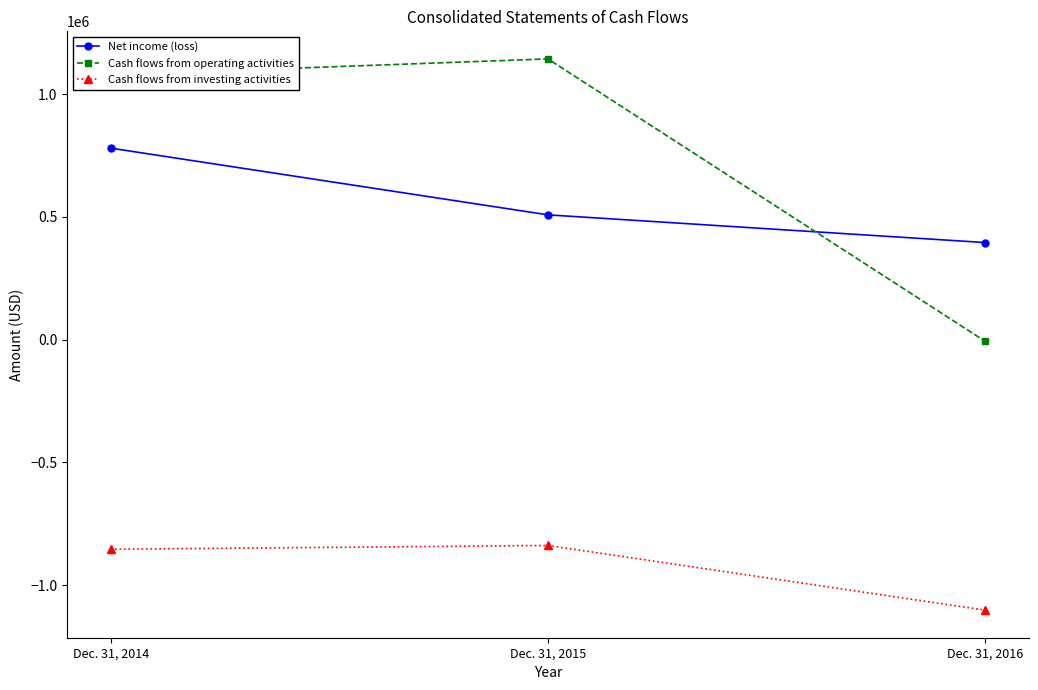

How many values in the Cash flows from operating activities series are below 1077692?

1